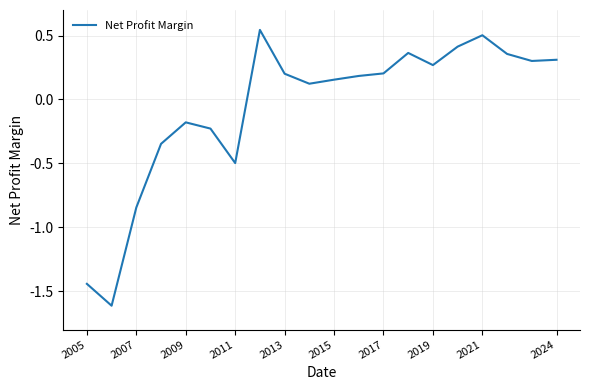

What is the smallest value displayed?

-1.6